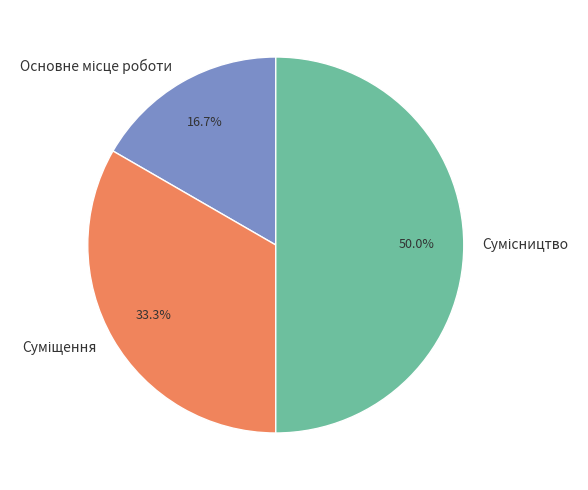

To the nearest percent, what is the difference between the largest and smallest slice percentages?

33%